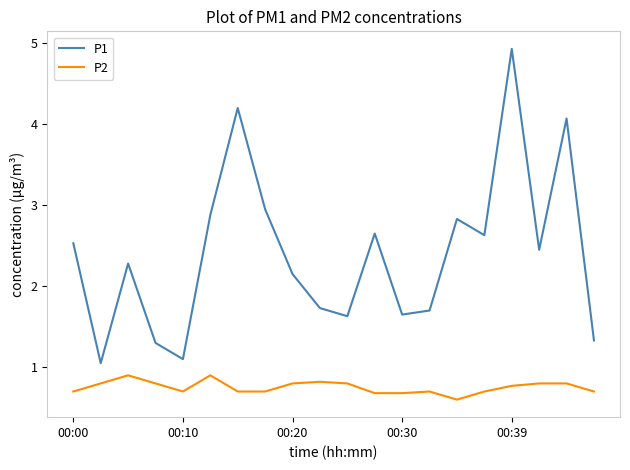

True or false: P2 and P1 intersect in this chart.

False